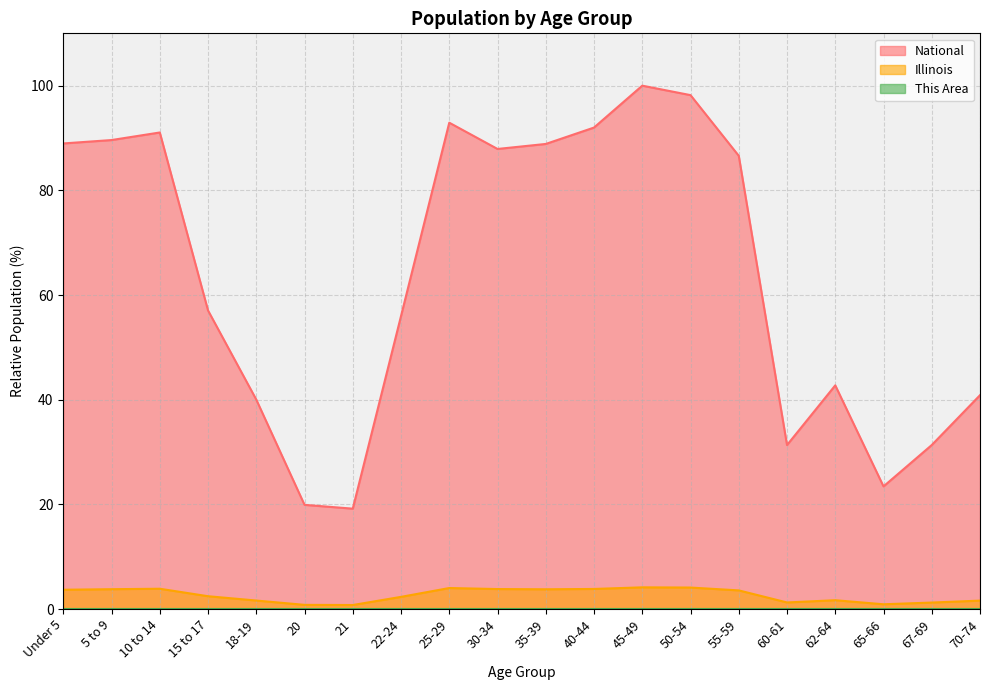

Rank the series by their maximum value, from lowest to highest.

This Area, Illinois, National